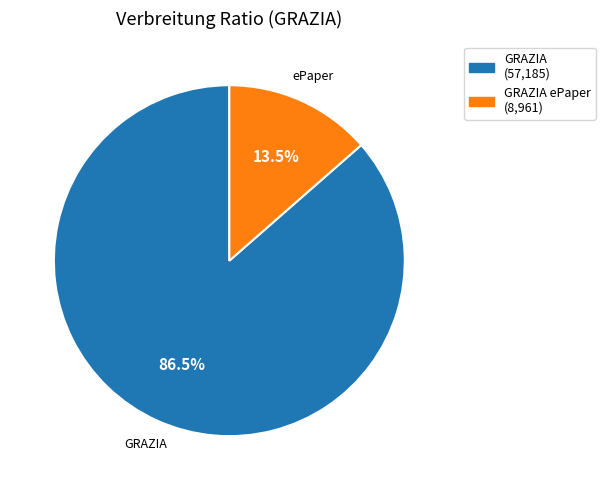

Count the number of slices in the pie.

2